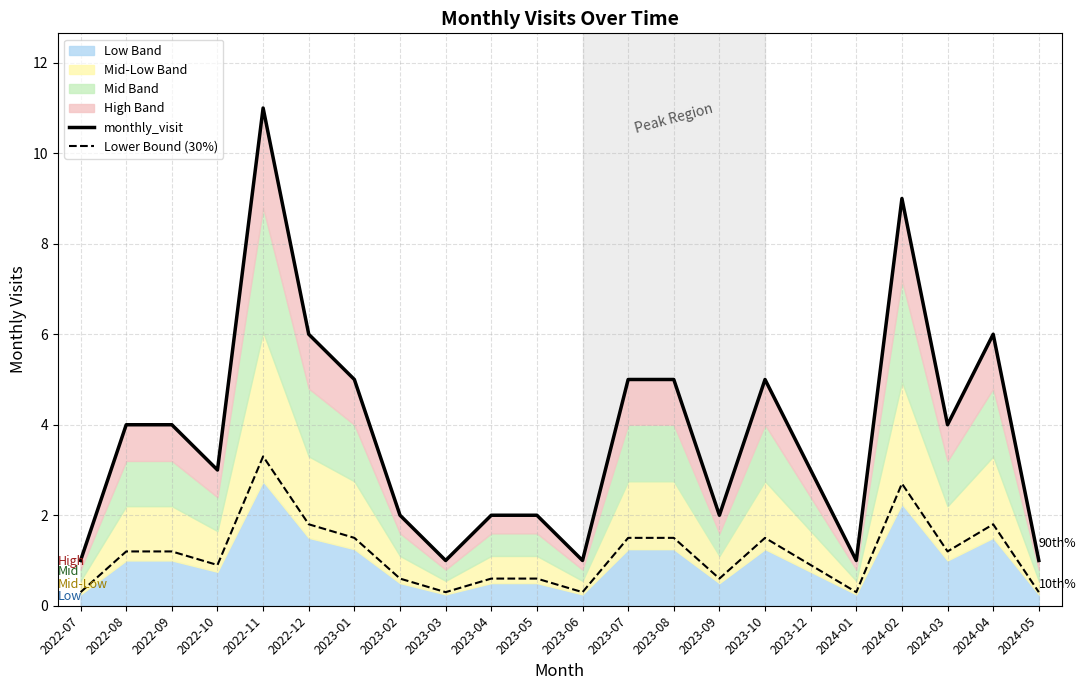

What position from the left is 2022-10?

4